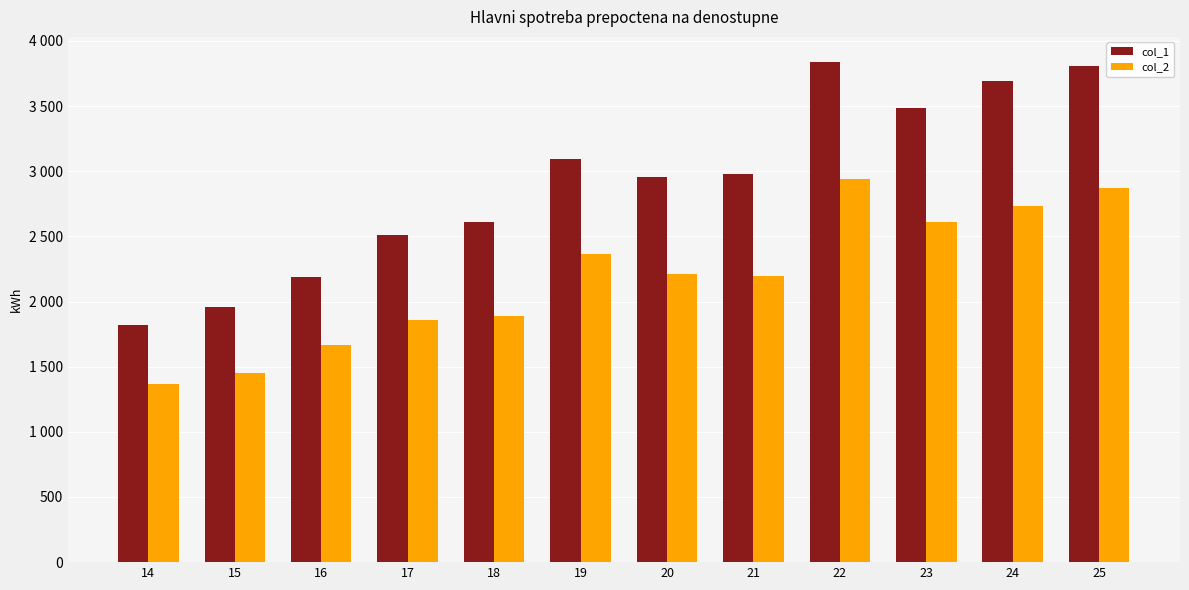

Are the bars grouped side by side (vs. stacked)?

Yes